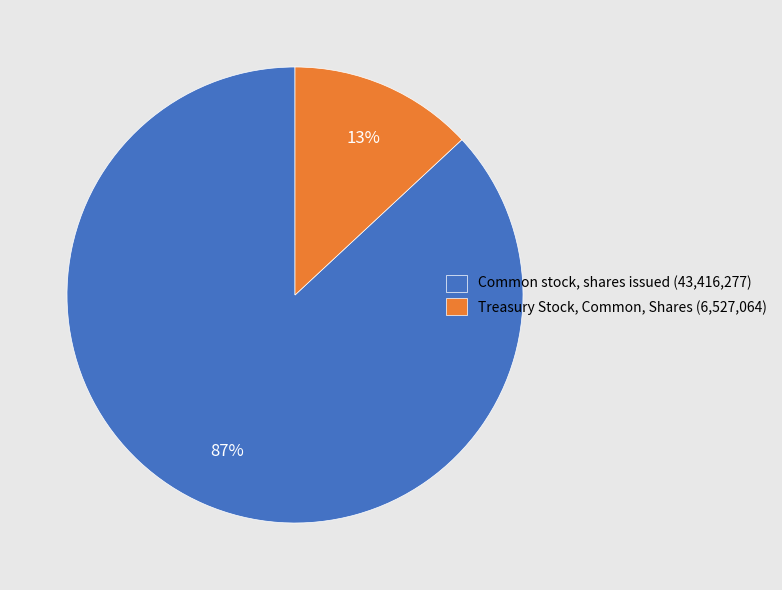

Is Common stock, shares issued the majority of the pie?

Yes